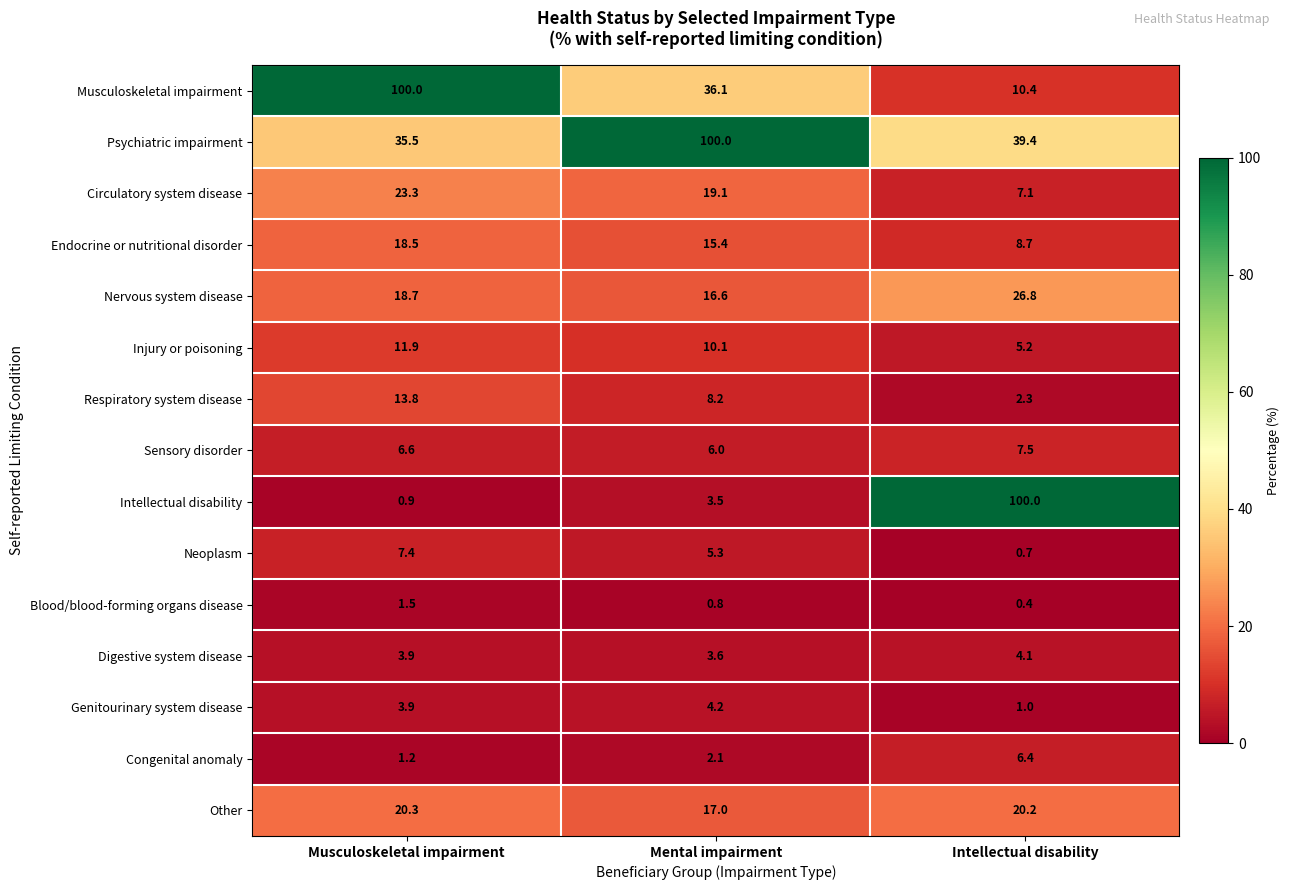

True or false: Musculoskeletal impairment has a value of 10.4 at Intellectual disability.

True